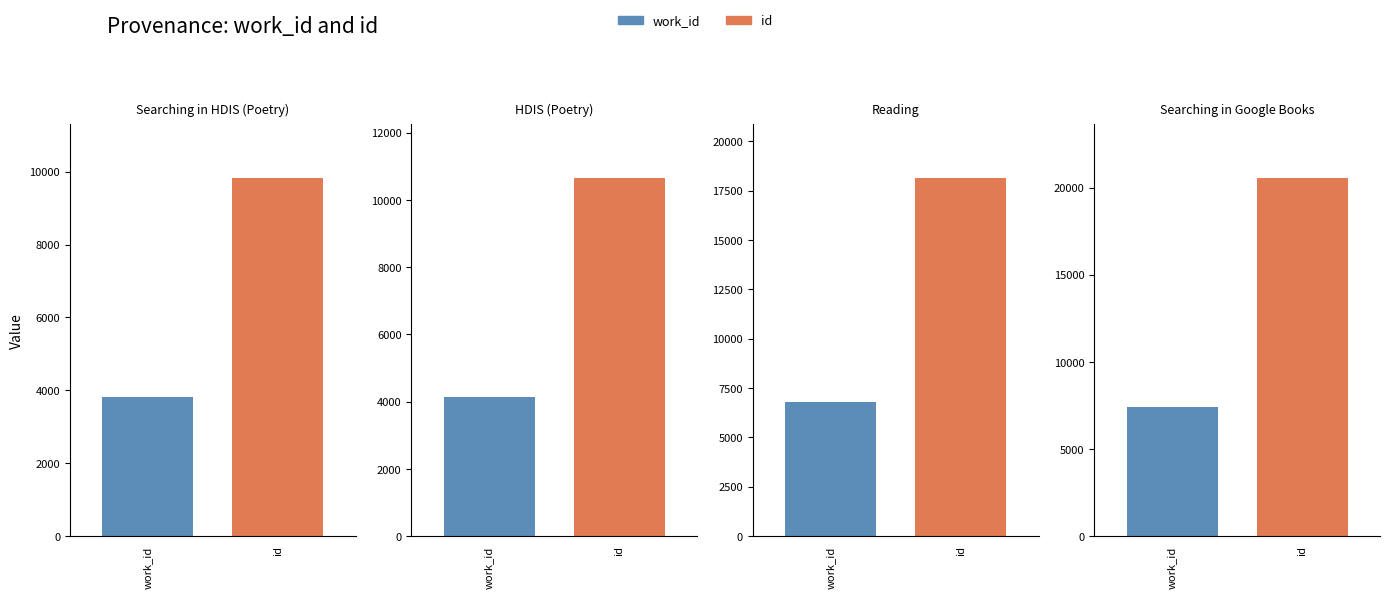

Which category has the highest value across all series?

Searching in Google Books